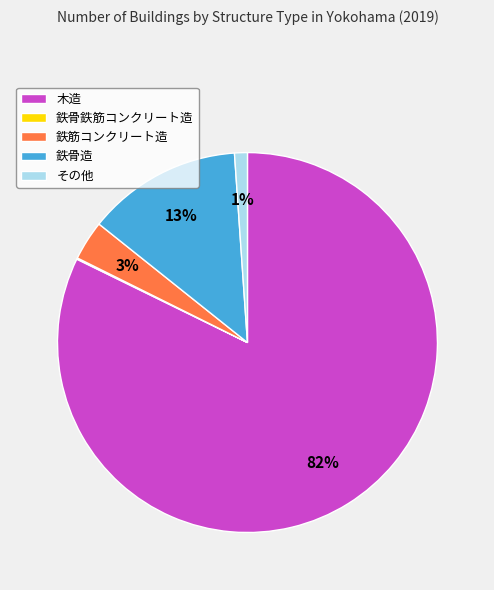

What percentage is the 鉄筋コンクリート造 slice, to the nearest percent?

3%